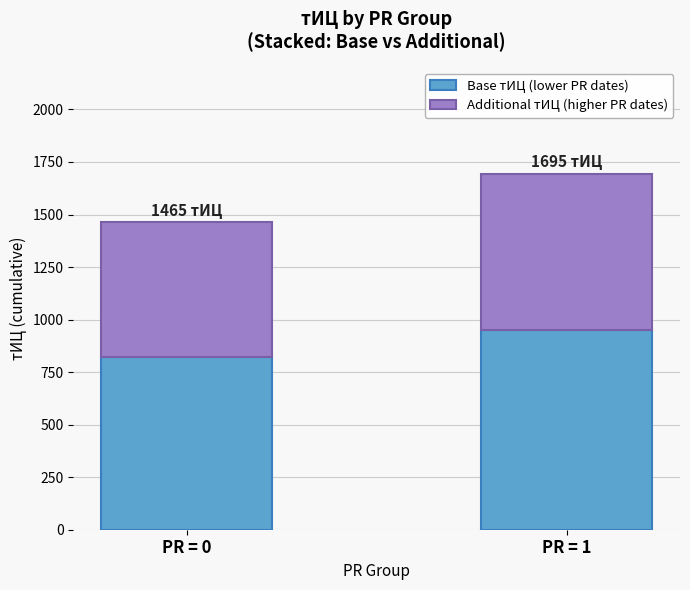

Count the number of categories in the chart.

2